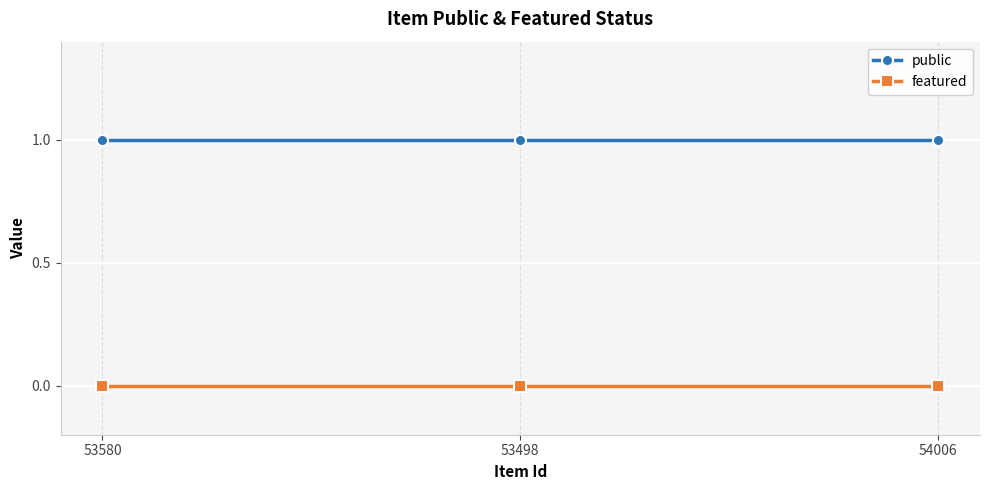

What are all the series names shown in the legend?

public, featured